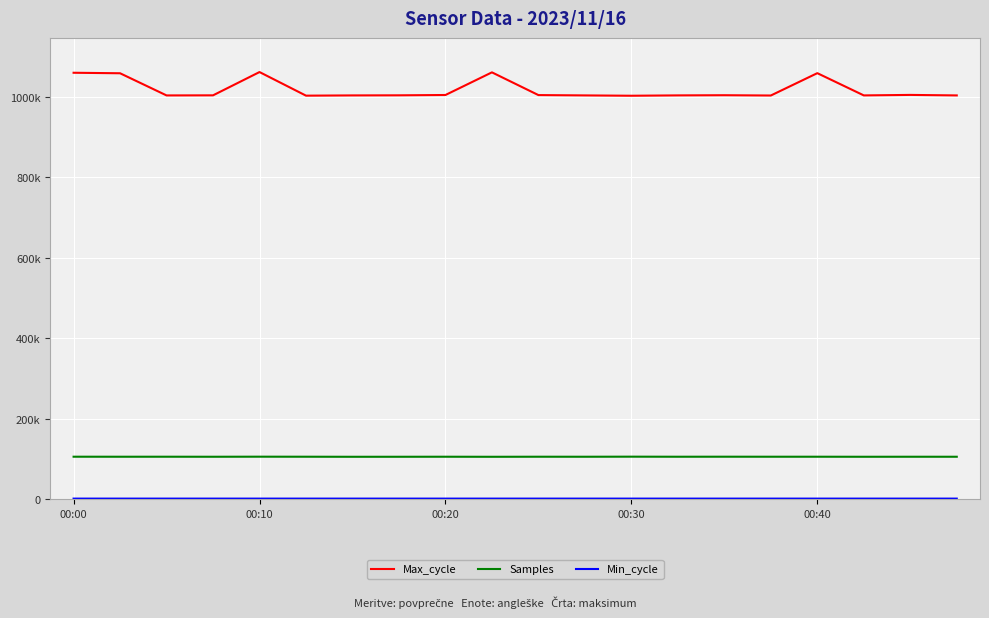

What is the highest value of the Samples series?

105574